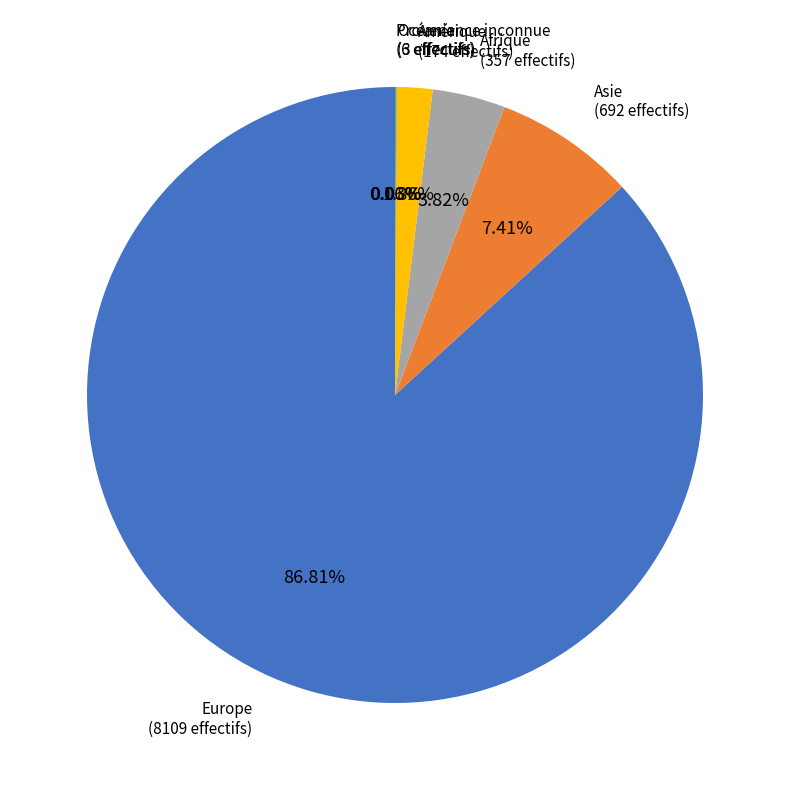

To the nearest percent, what portion does Amérique represent?

2%